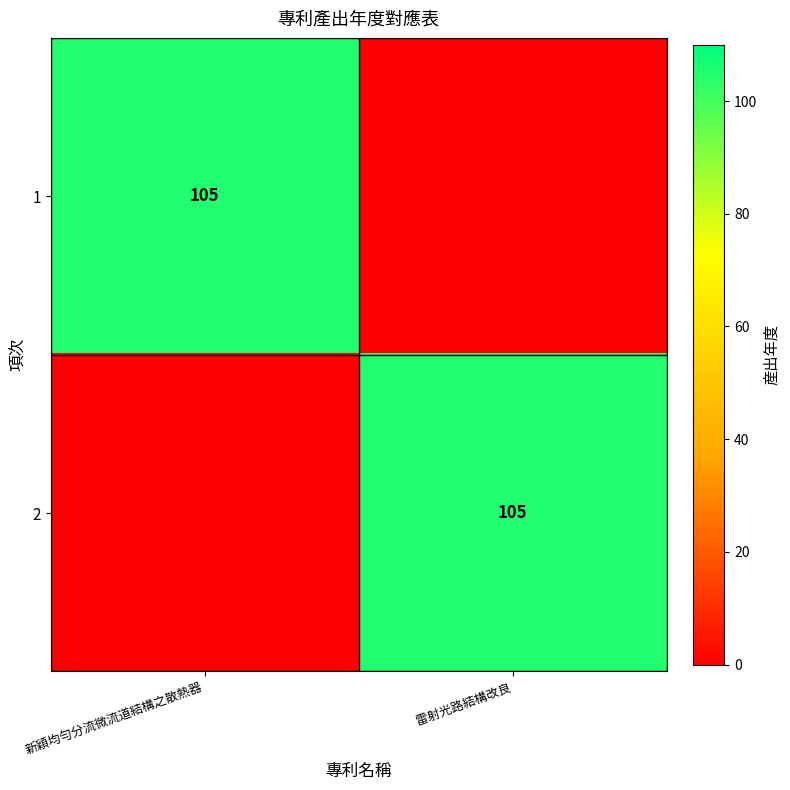

True or false: 1 has a value of 105 at 新穎均勻分流微流道結構之散熱器.

True